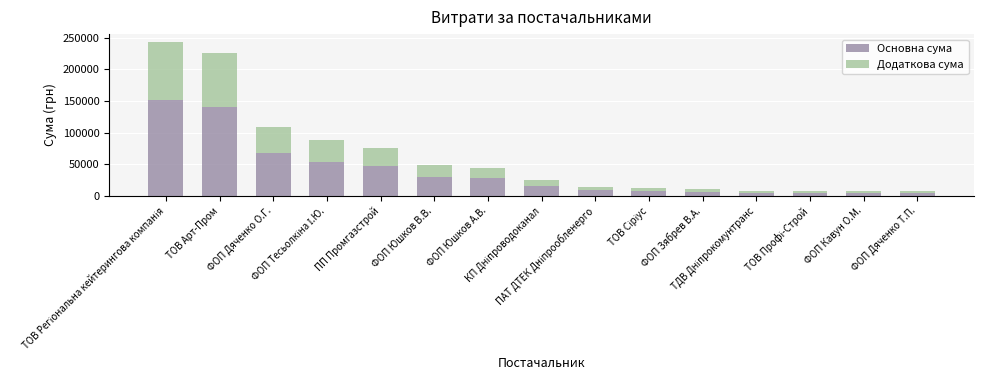

What is the sum of the Основна сума values at ФОП Зябрев В.А. and ФОП Дяченко Т.П.?

11160.0